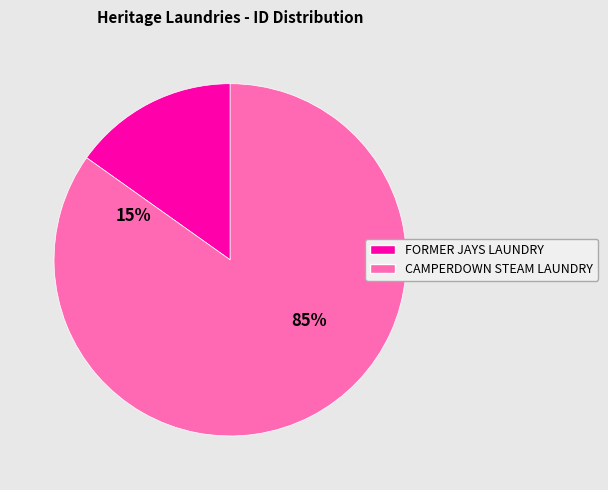

Between FORMER JAYS LAUNDRY and CAMPERDOWN STEAM LAUNDRY, which is larger?

CAMPERDOWN STEAM LAUNDRY